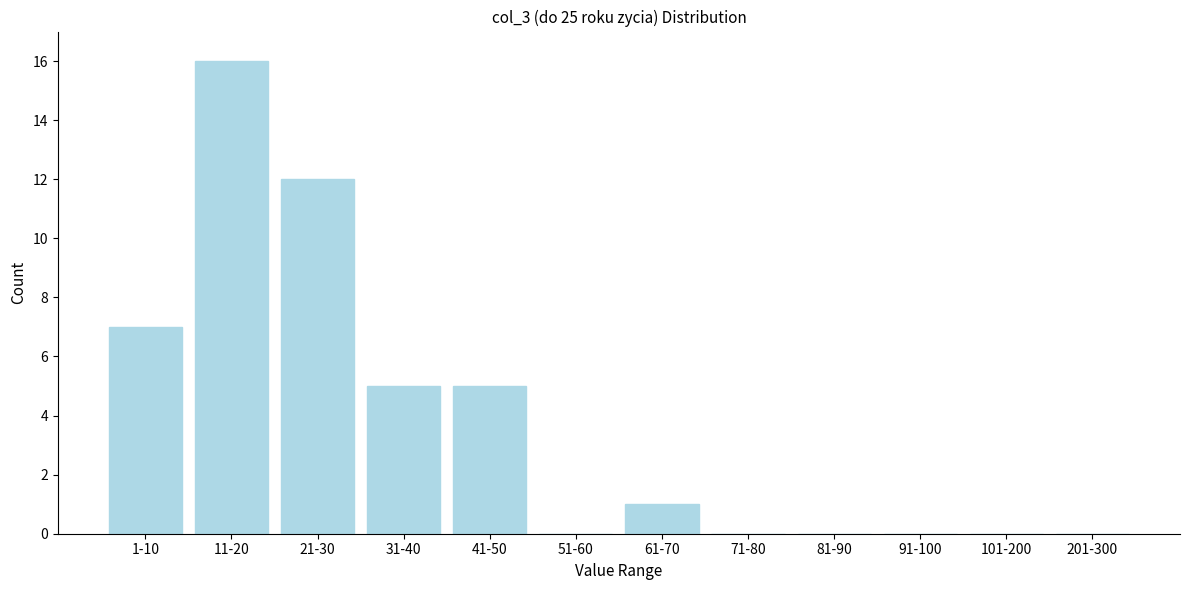

Reading left to right, list all the values displayed in this chart.

1-10=7	11-20=16	21-30=12	31-40=5	41-50=5	51-60=0	61-70=1	71-80=0	81-90=0	91-100=0	101-200=0	201-300=0